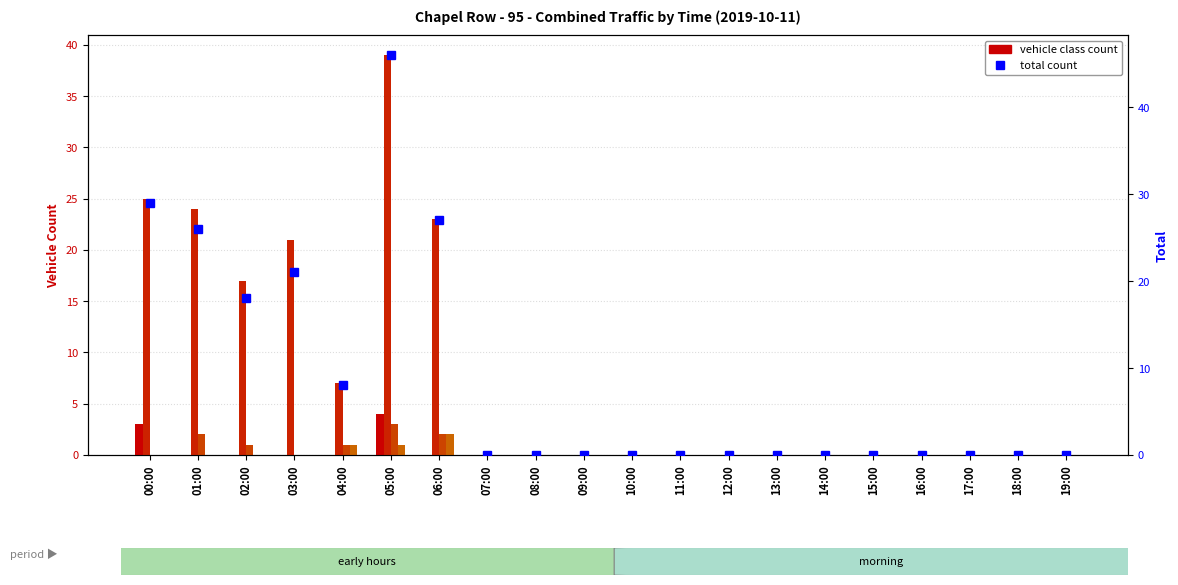

The Class 2 series shows 0 at 14:00. True or false?

True